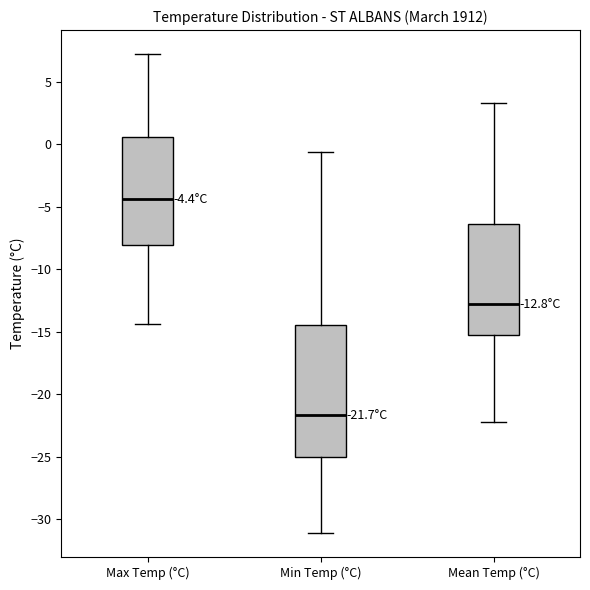

Which box is the tallest, from its lower edge to its upper edge?

Min Temp (°C)